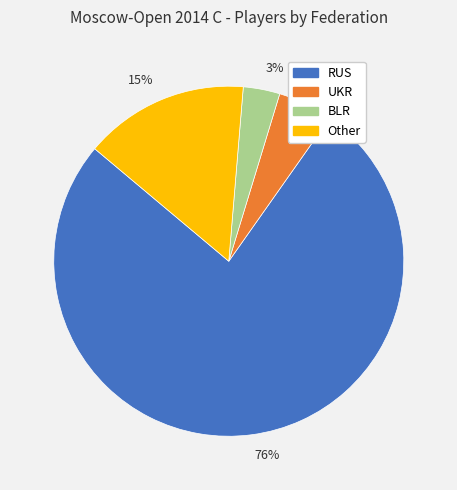

Count the number of slices in the pie.

4